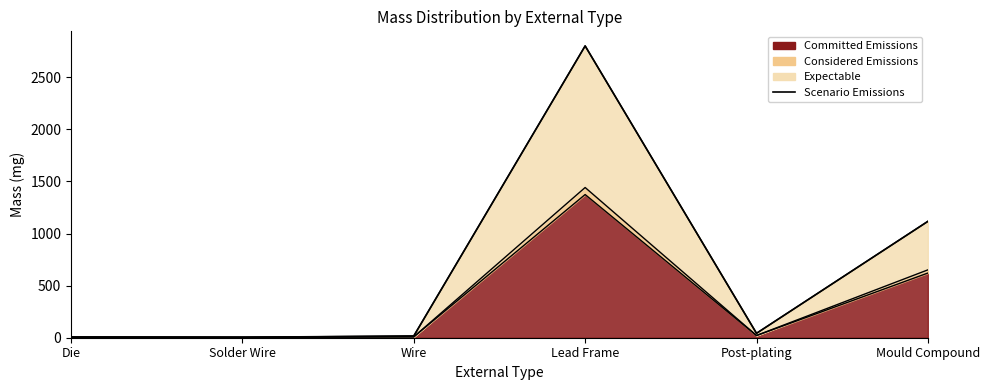

Reading right to left, what are all the values shown in this chart?

Mould Compound=1117.2	Post-plating=42.4	Lead Frame=2801.5	Wire=16.7	Solder Wire=4.4	Die=6.1